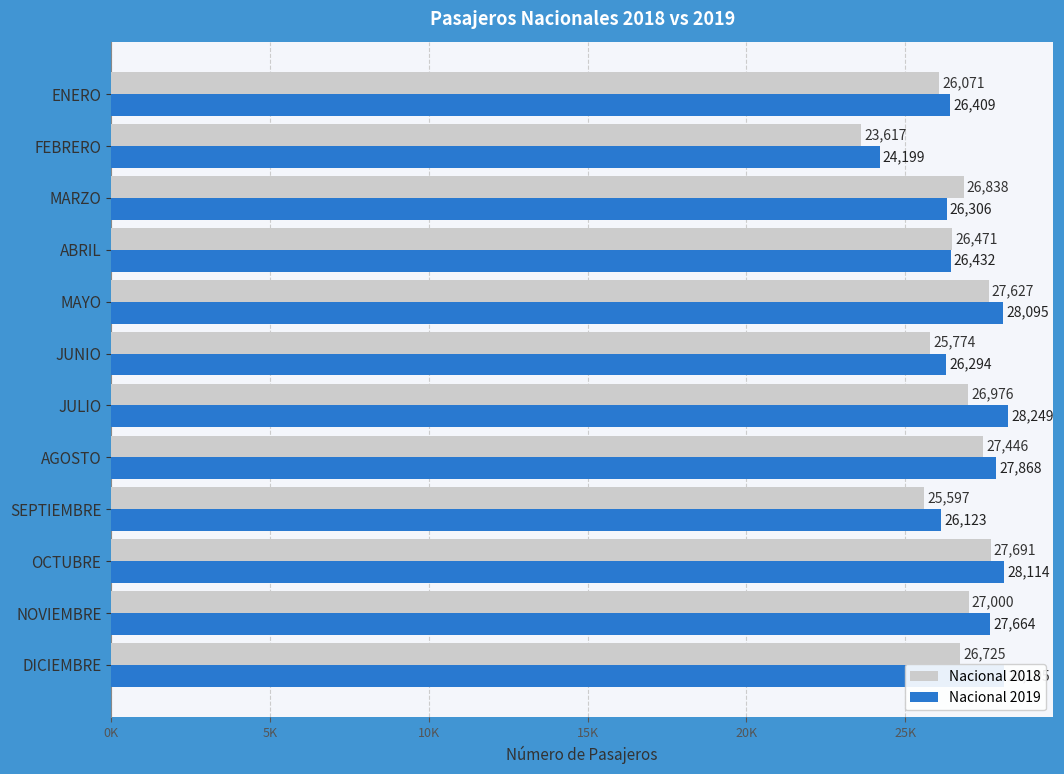

Reading left to right, extract all data points from this chart.

Nacional 2018: 26071	23617	26838	26471	27627	25774	26976	27446	25597	27691	27000	26725
Nacional 2019: 26409	24199	26306	26432	28095	26294	28249	27868	26123	28114	27664	28105